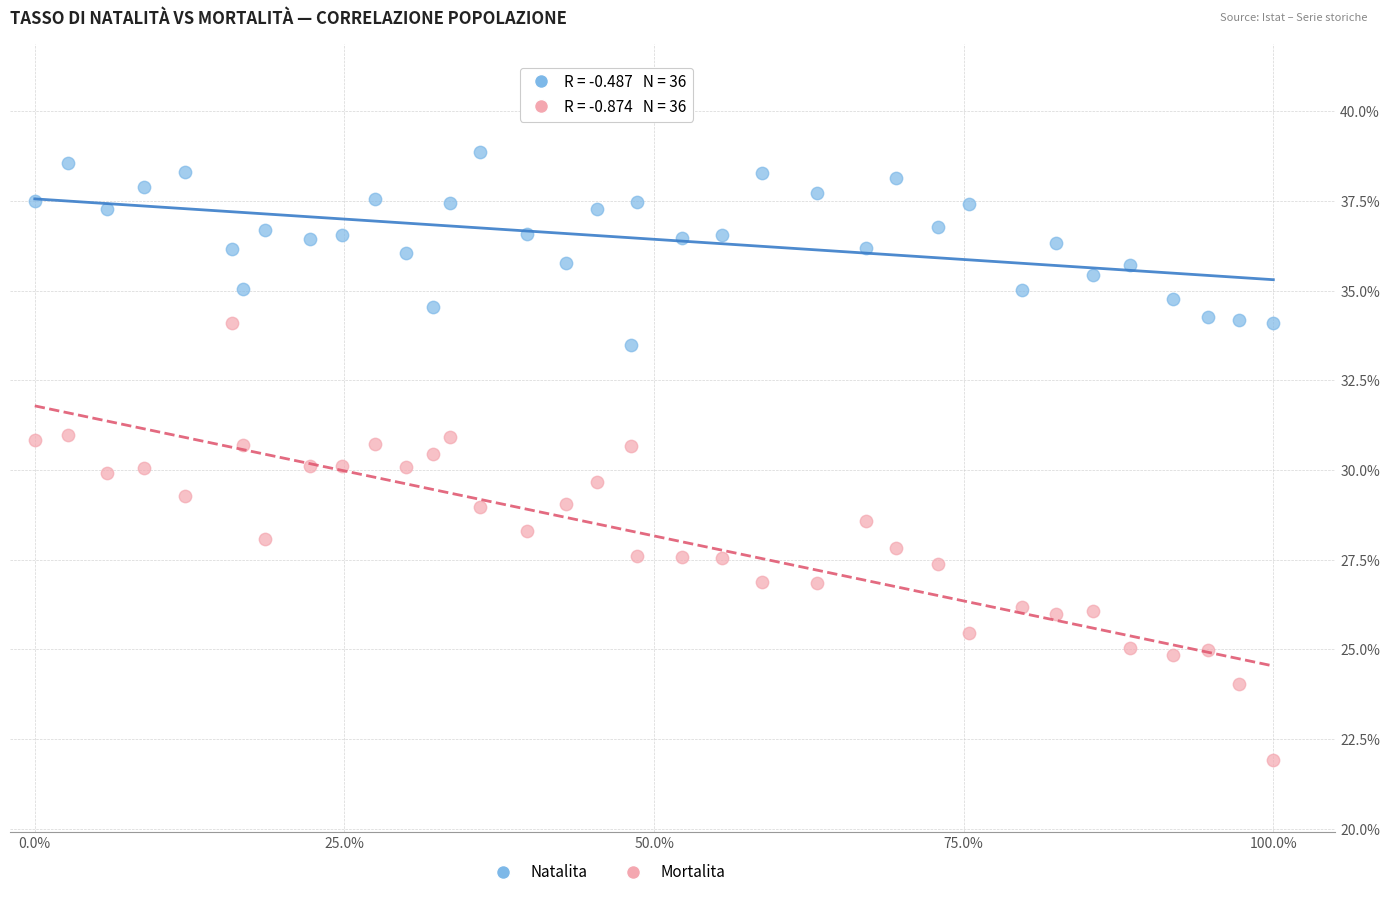

What are all the series names shown in the legend?

Natalita, Mortalita